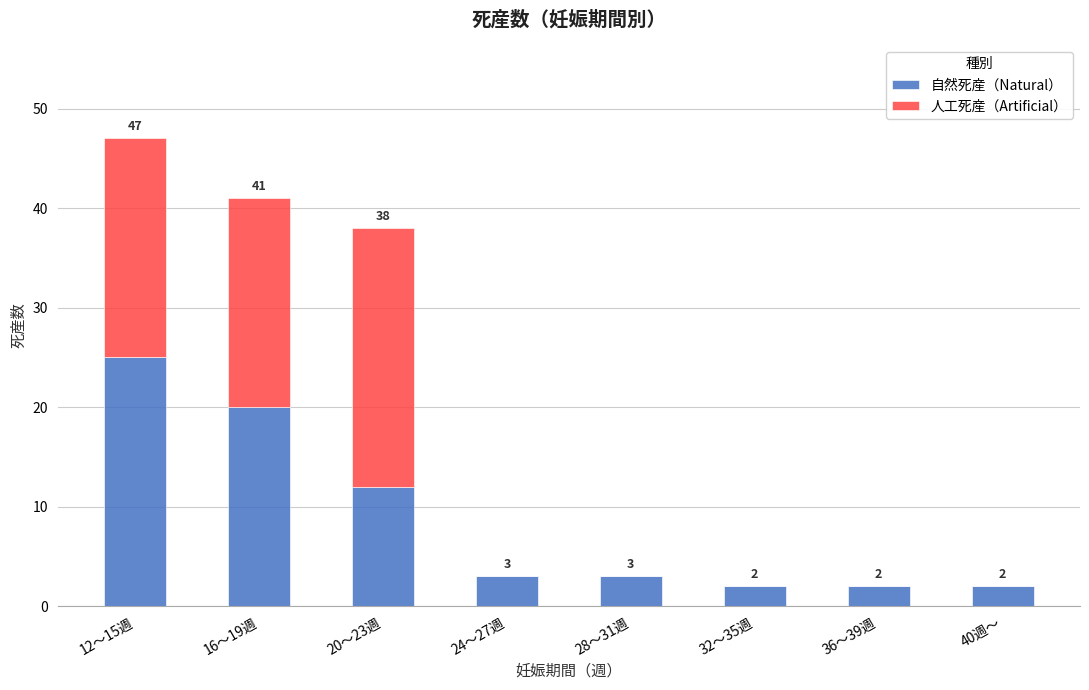

Reading right to left, transcribe the values for 自然死産（Natural）.

40週～=2	36～39週=2	32～35週=2	28～31週=3	24～27週=3	20～23週=12	16～19週=20	12～15週=25